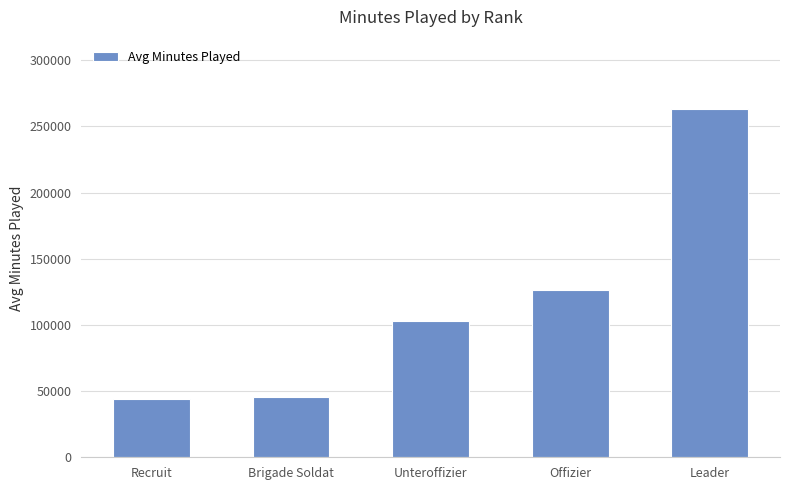

The chart shows a value of 45594 at Brigade Soldat. True or false?

True